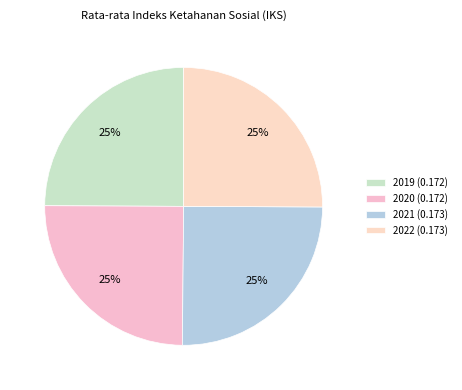

Combined, do 2019 and 2020 account for over 50%?

No